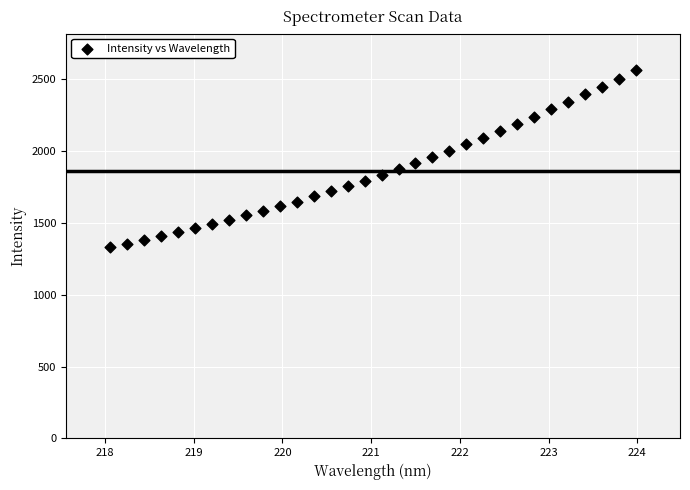

What is the range of X values (max minus min)?

5.9